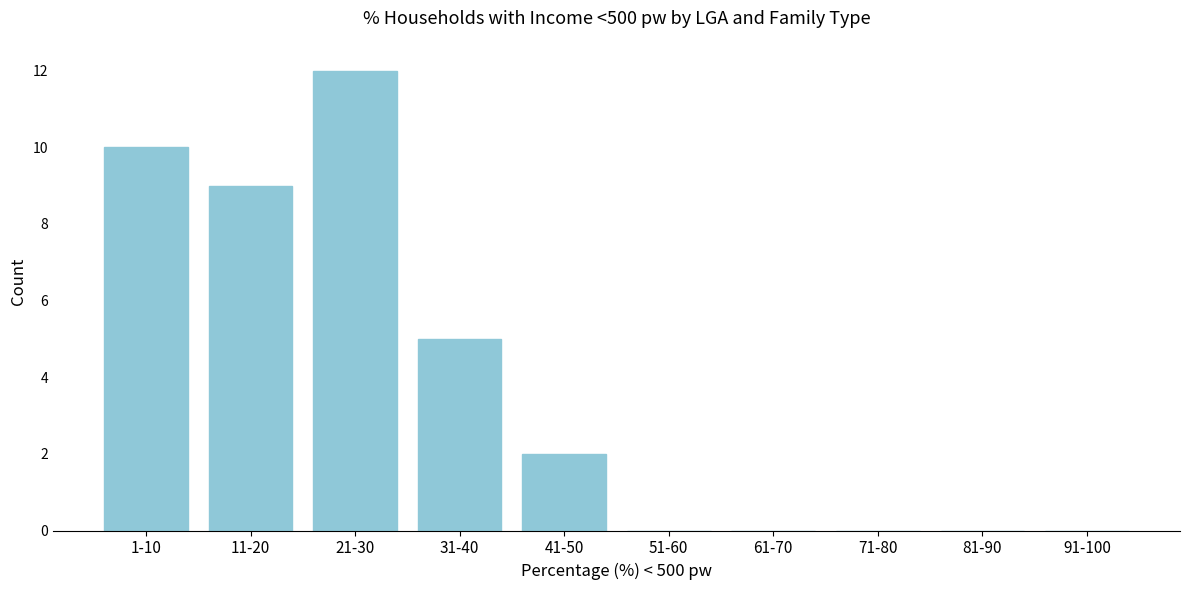

Reading left to right, extract all data points from this chart.

1-10=10	11-20=9	21-30=12	31-40=5	41-50=2	51-60=0	61-70=0	71-80=0	81-90=0	91-100=0